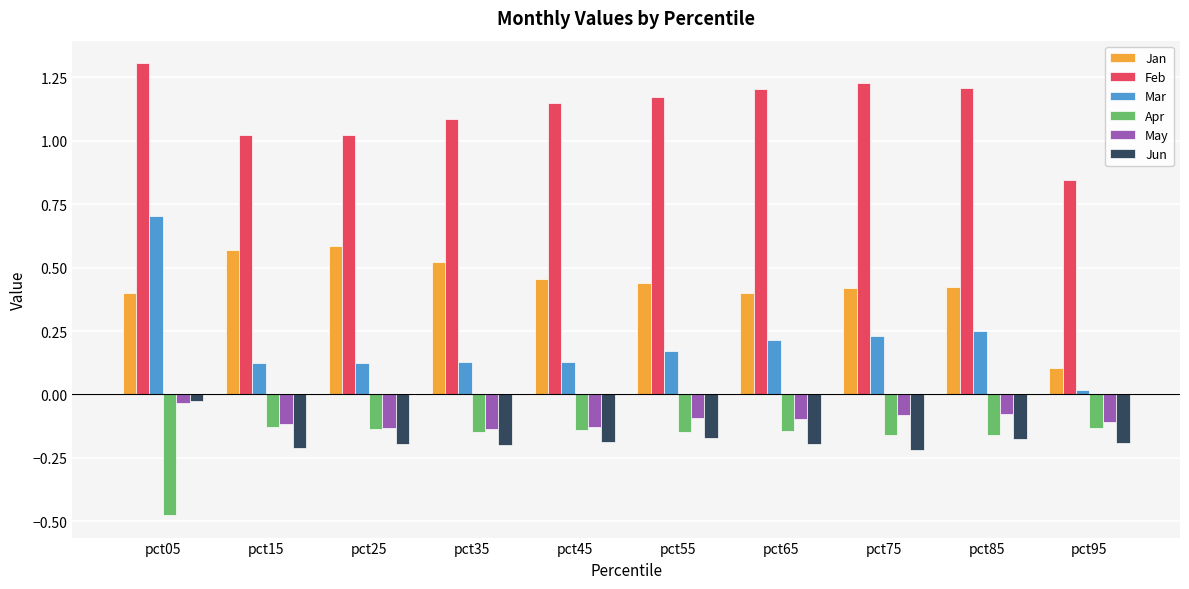

At which category does the chart reach its minimum across all series?

pct05